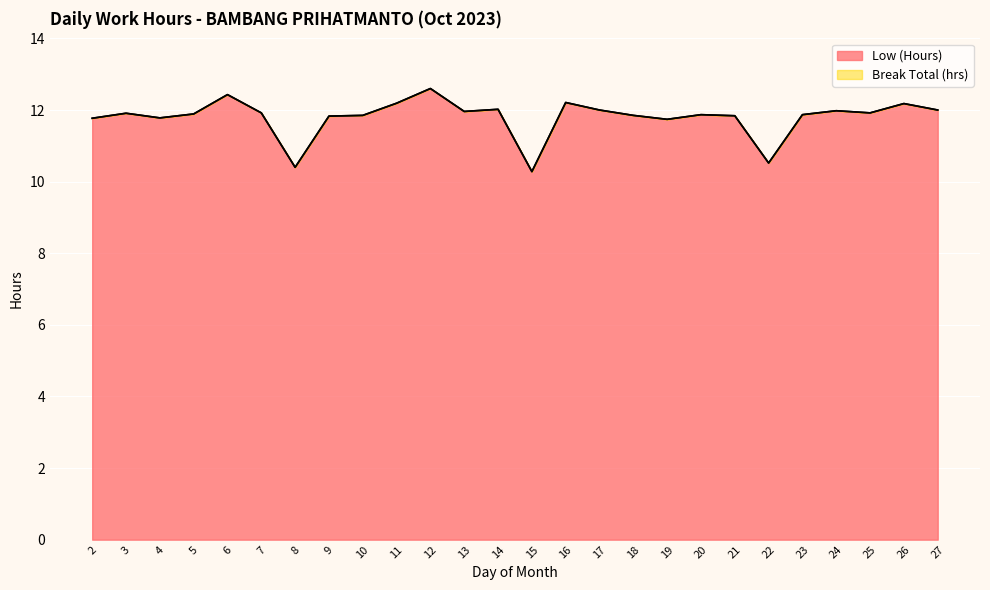

Rank the categories by value from lowest to highest.

15, 8, 22, 19, 2, 4, 9, 21, 10, 18, 20, 23, 5, 3, 7, 25, 13, 24, 17, 27, 14, 26, 11, 16, 6, 12